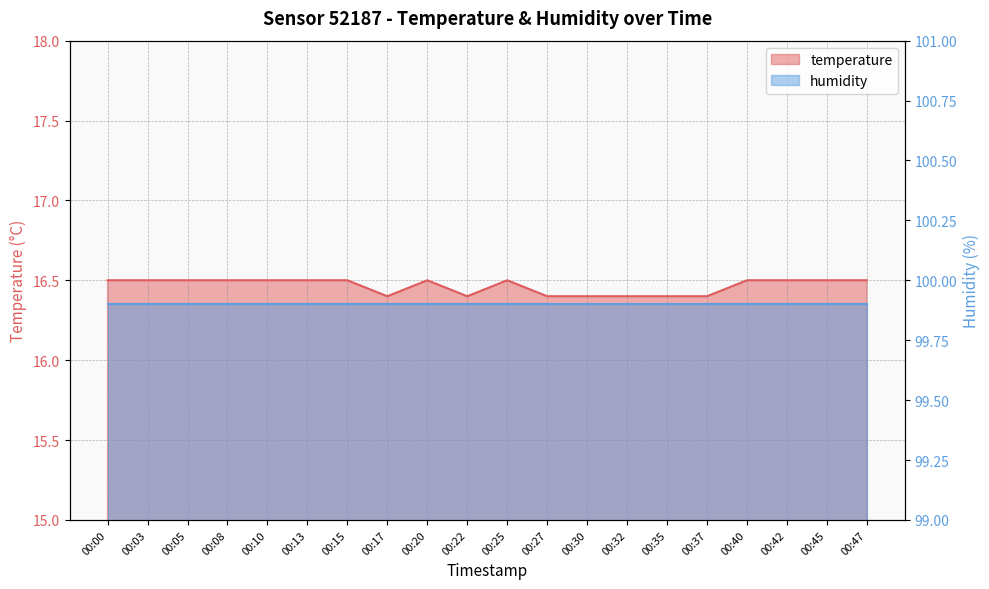

Between 00:35 and 00:17, which is larger?

00:35